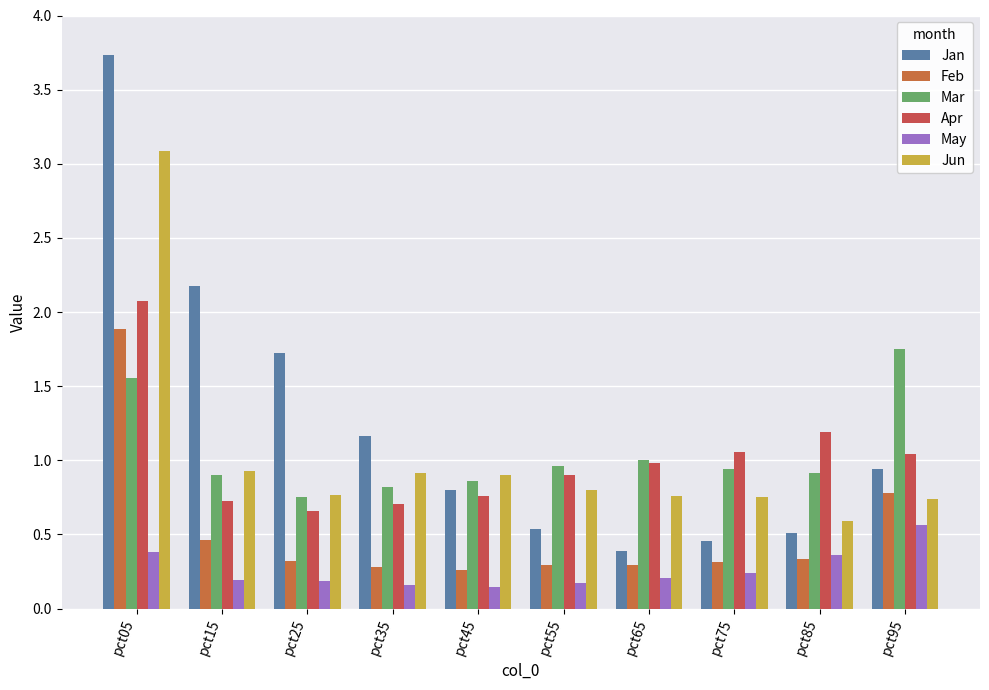

Count the number of categories in the chart.

10